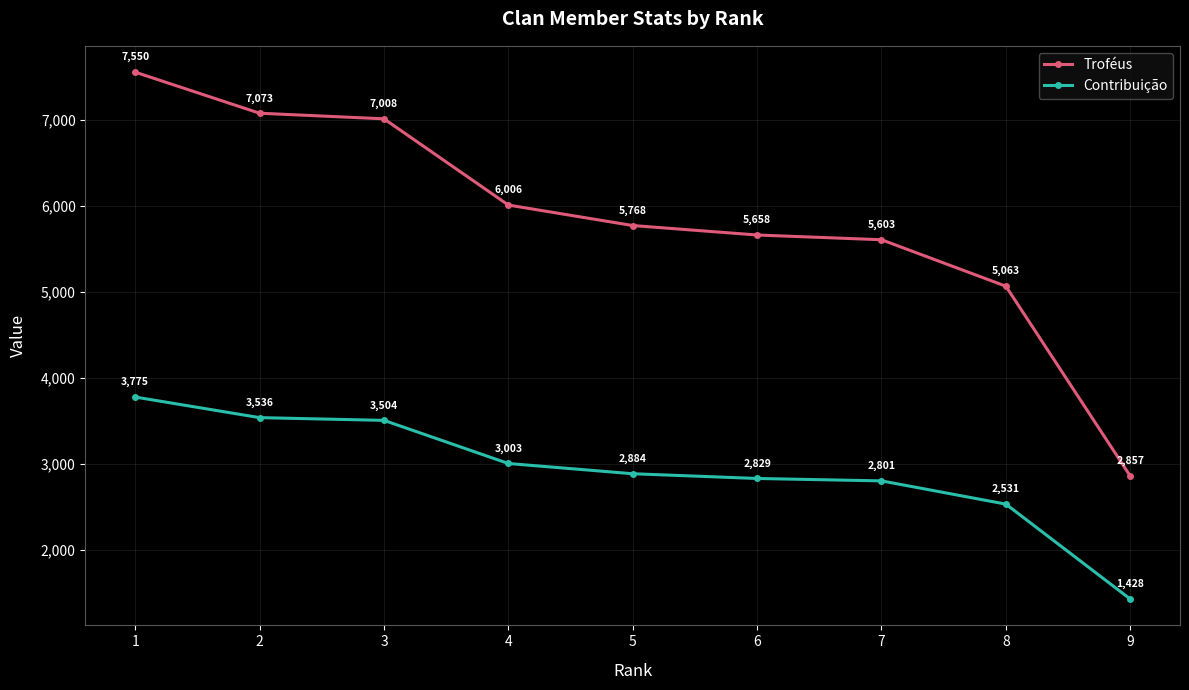

What is the sum of all Troféus values?

52586